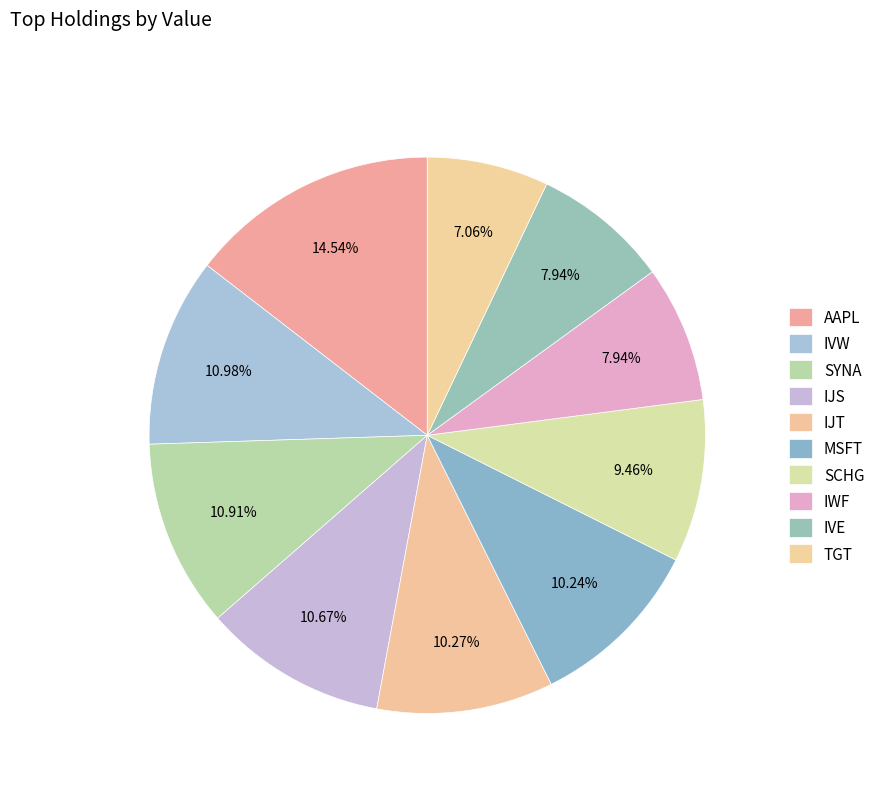

Is SYNA the majority of the pie?

No